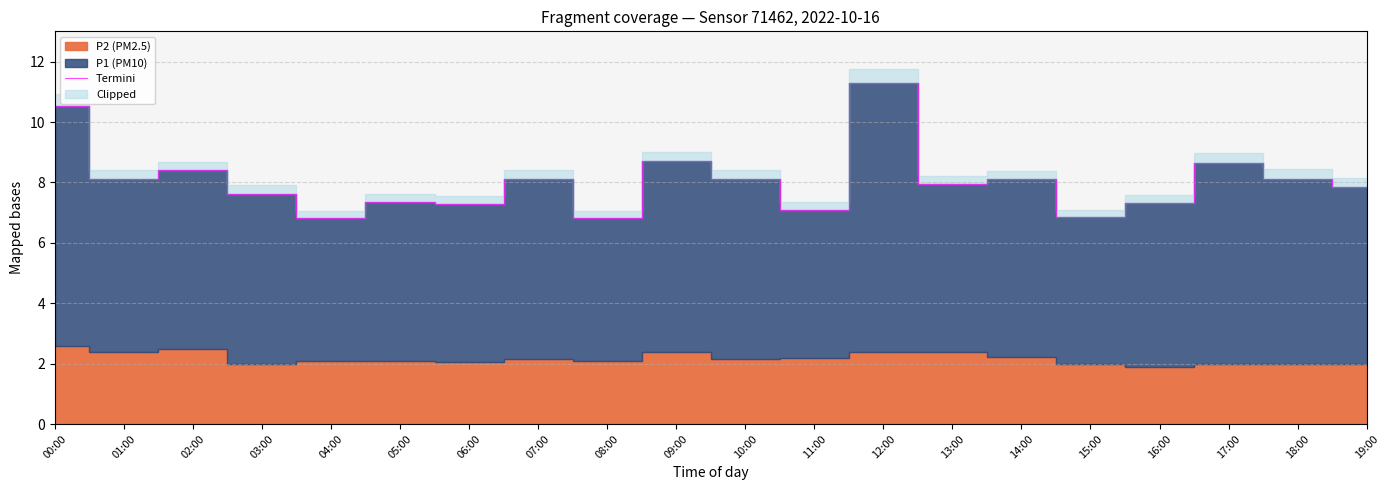

How many points are lower than both their immediate neighbors (excluding endpoints)?

7